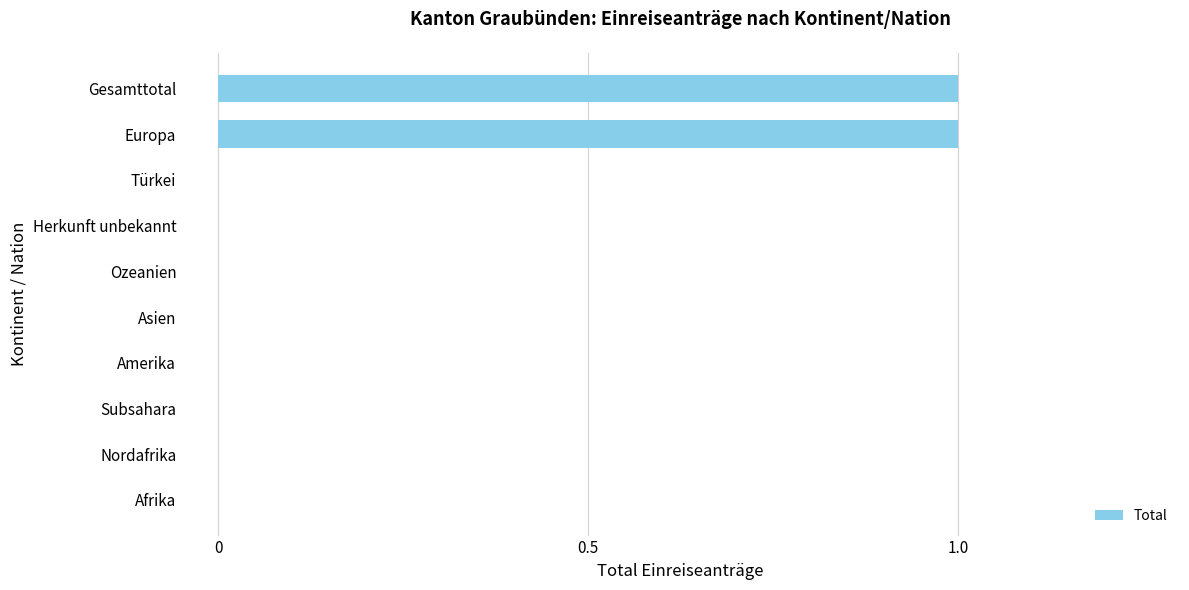

Are the bars horizontal?

Yes